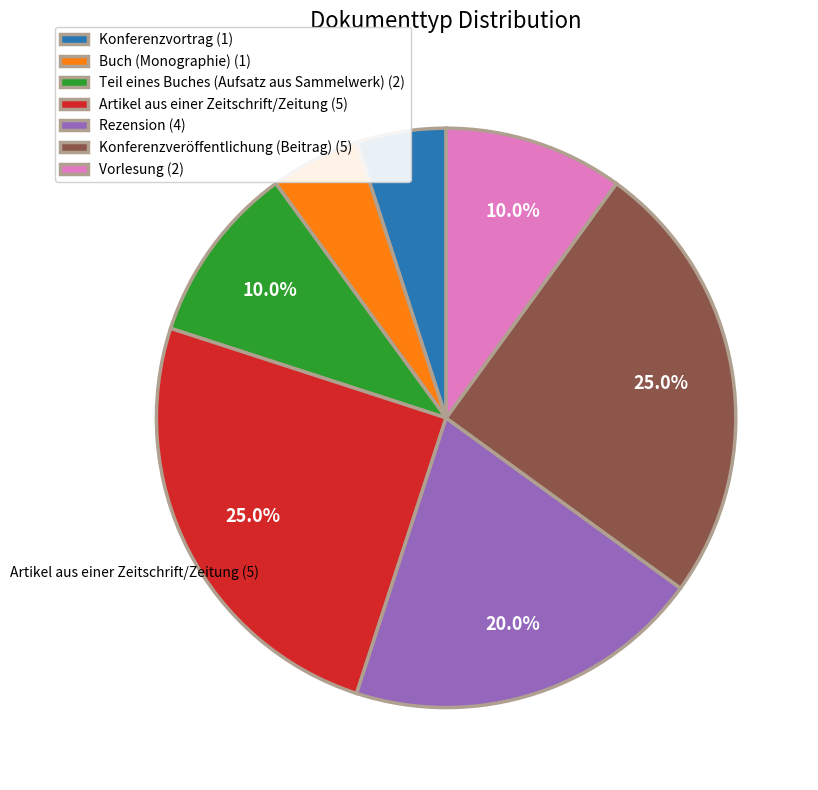

To the nearest percent, what is the difference between the Teil eines Buches (Aufsatz aus Sammelwerk) and Konferenzvortrag slice percentages?

5%